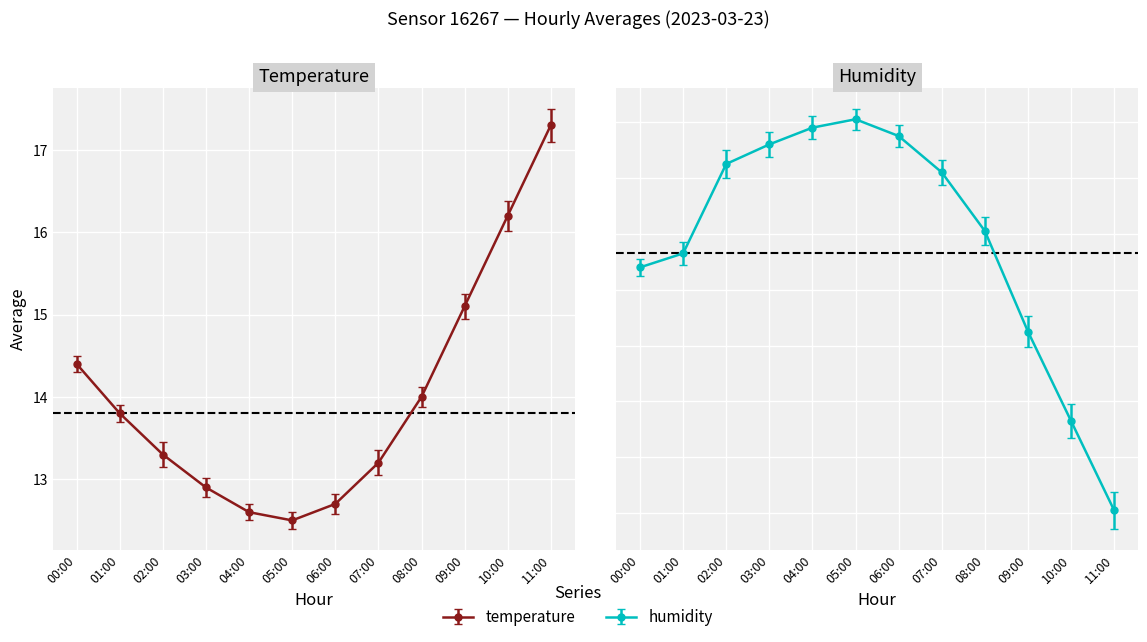

Which has a higher value, 10:00 or 09:00?

10:00